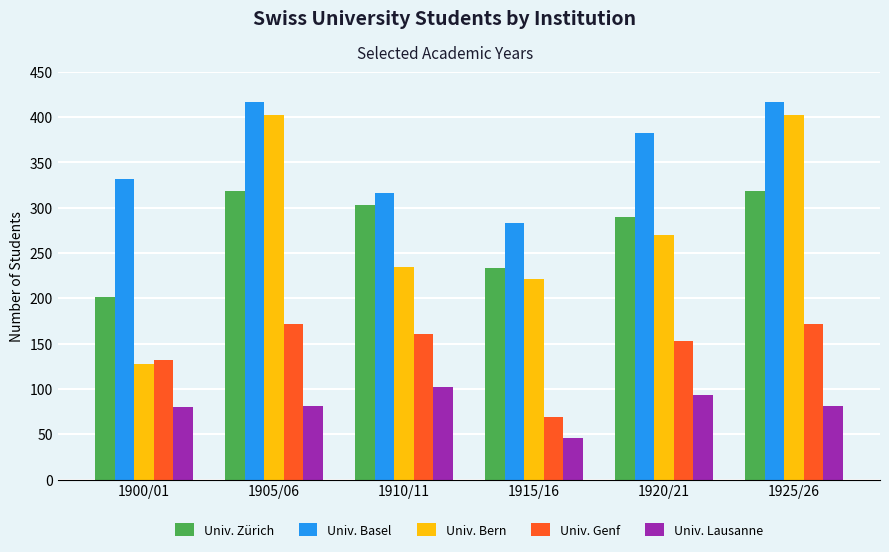

How many distinct data groups are displayed?

5